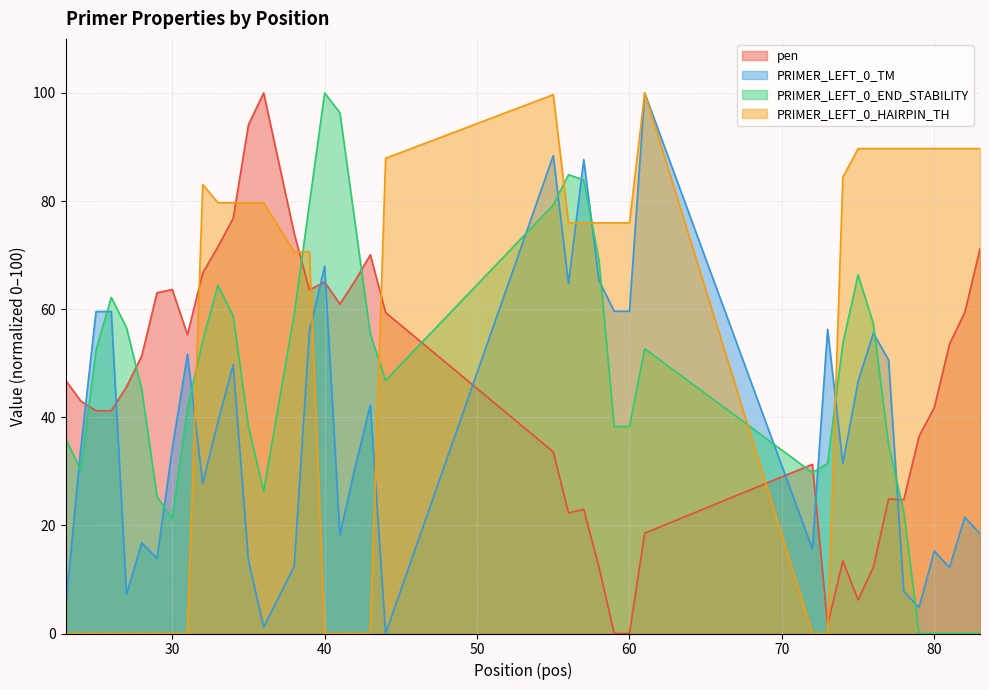

How many values in the PRIMER_LEFT_0_TM series exceed 34?

21